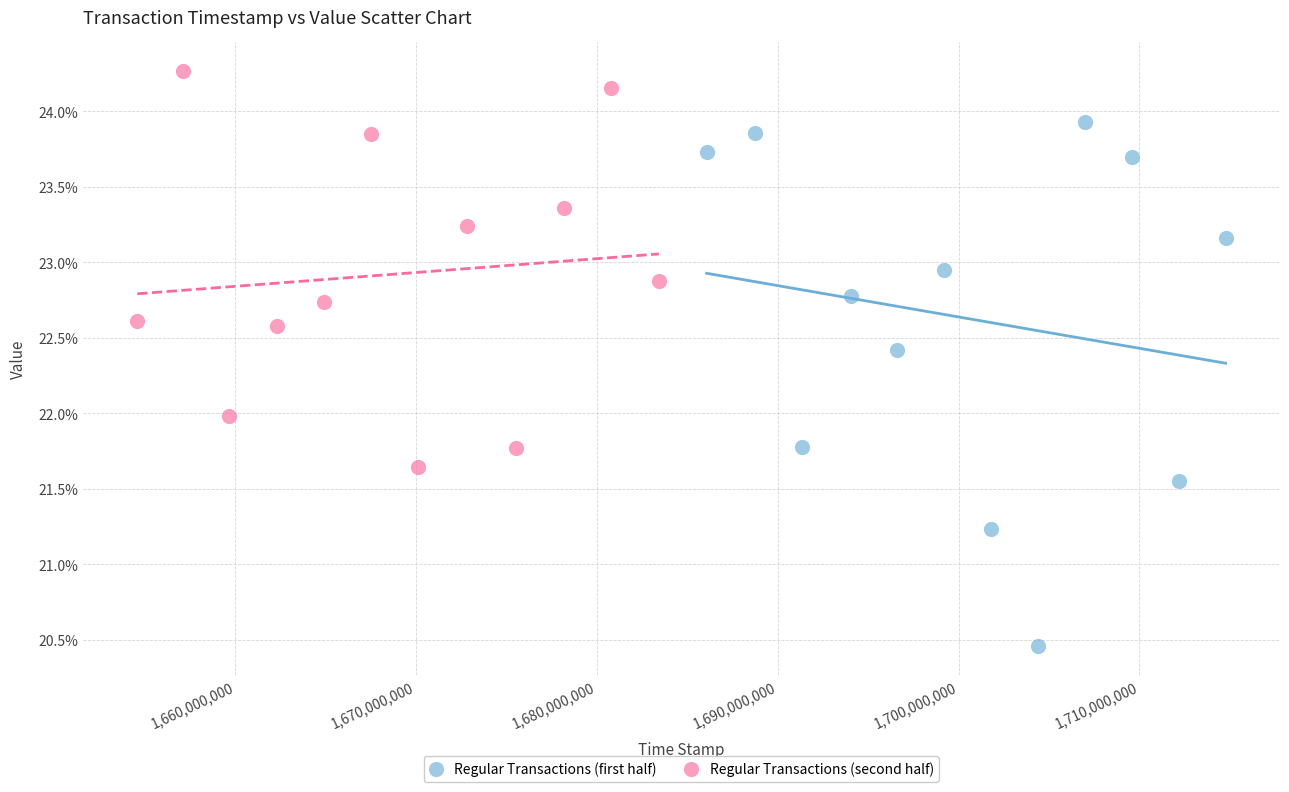

What are all the series names shown in the legend?

Regular Transactions (first half), Regular Transactions (second half)